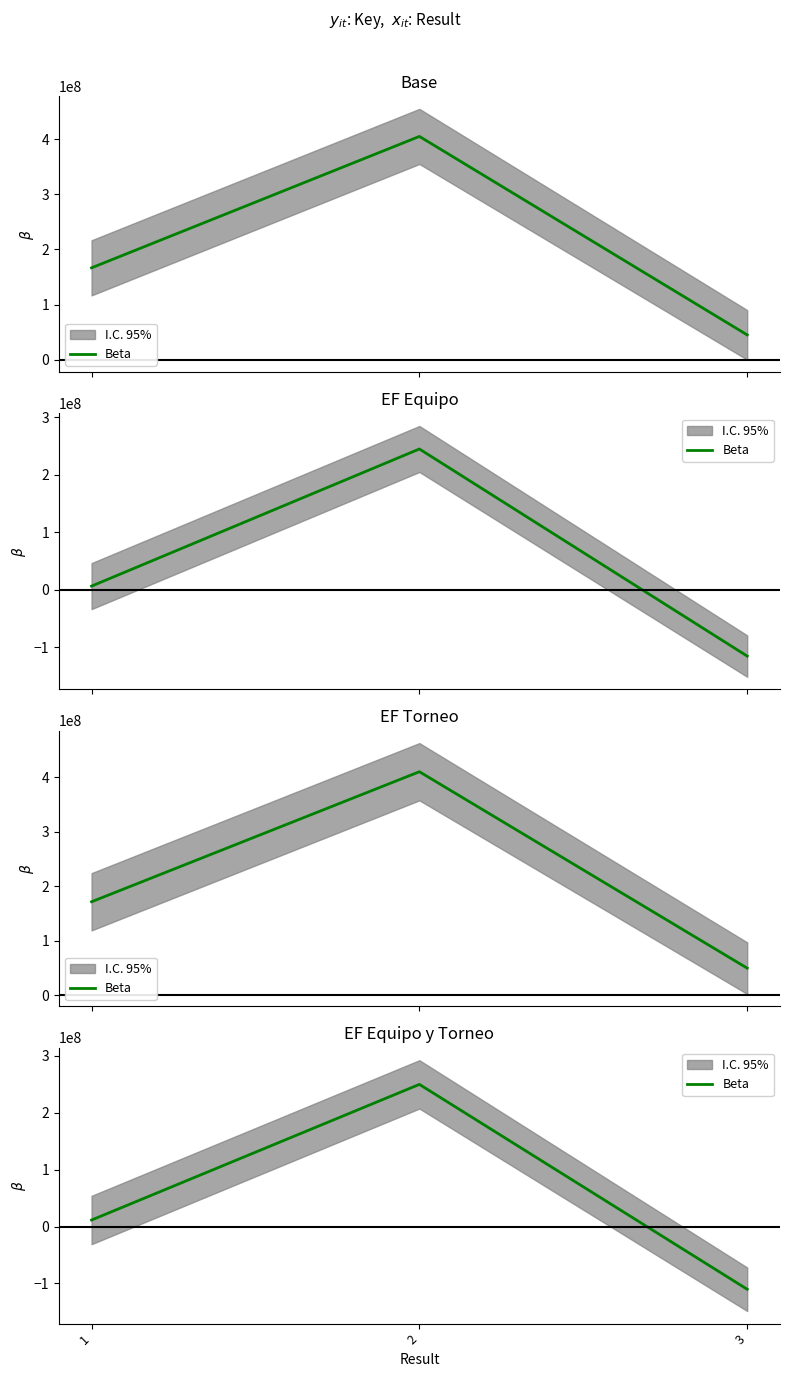

Is it true that the value at 3 is -186842220?

False